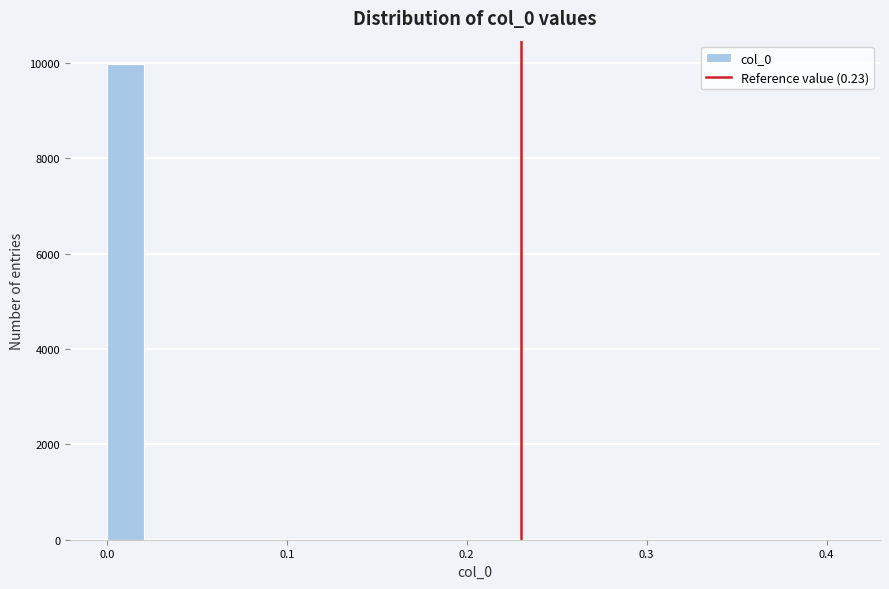

Around what value on the x-axis is the tallest bar? Give the approximate position of its centre, as read against the axis.

0.01